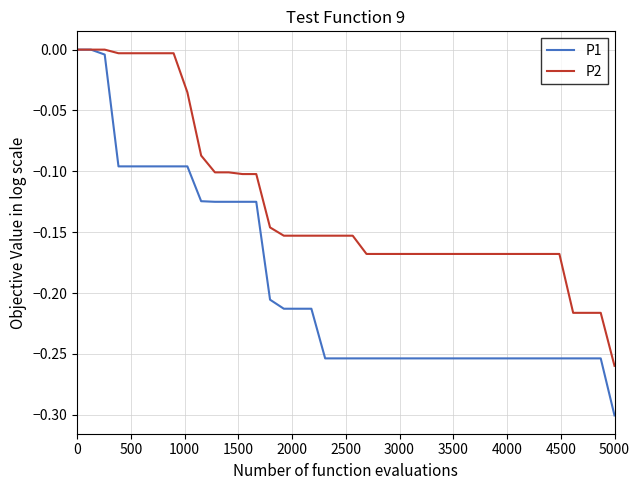

Which series has the largest total across all categories?

P2